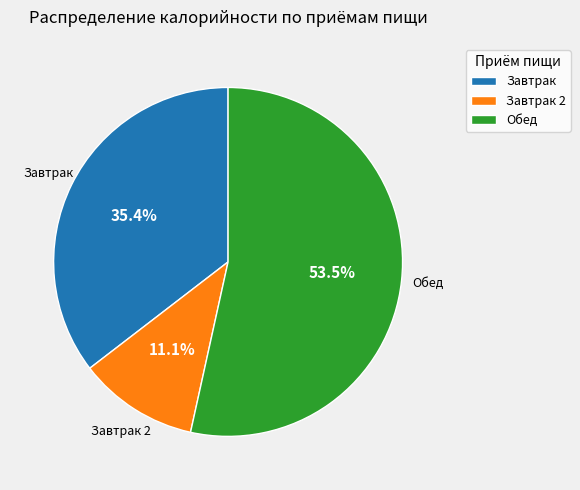

How many segments does this pie chart have?

3